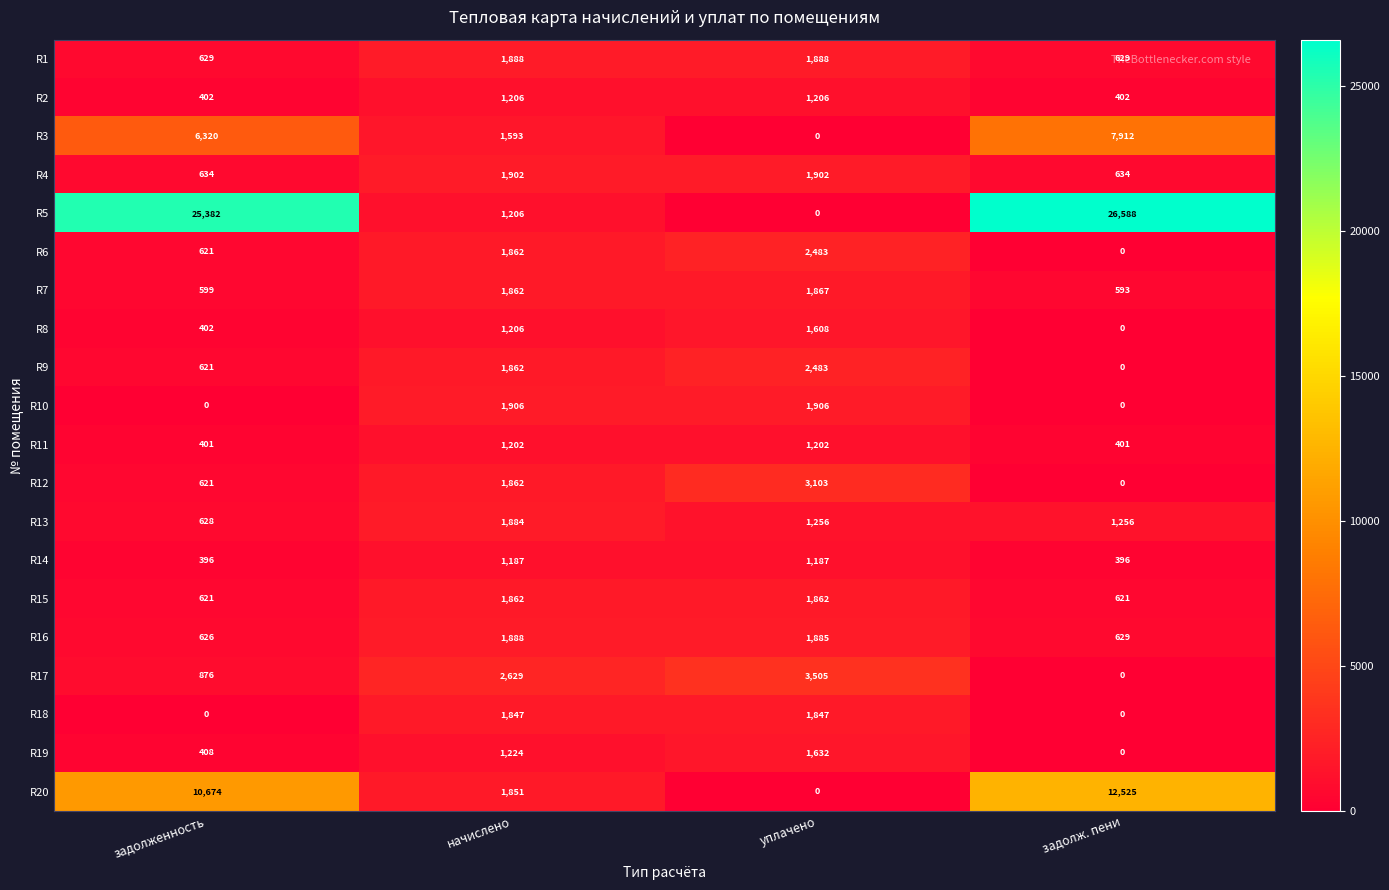

At which category is the sum across all series the highest?

задолж. пени